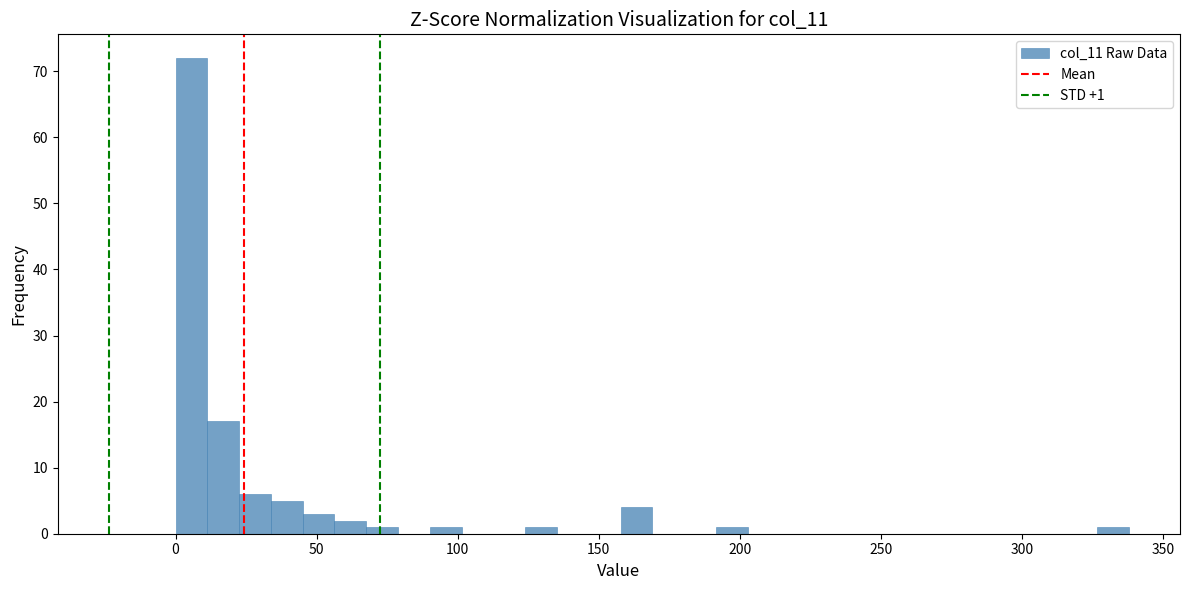

Around what value on the x-axis is the tallest bar? Give the approximate position of its centre, as read against the axis.

5